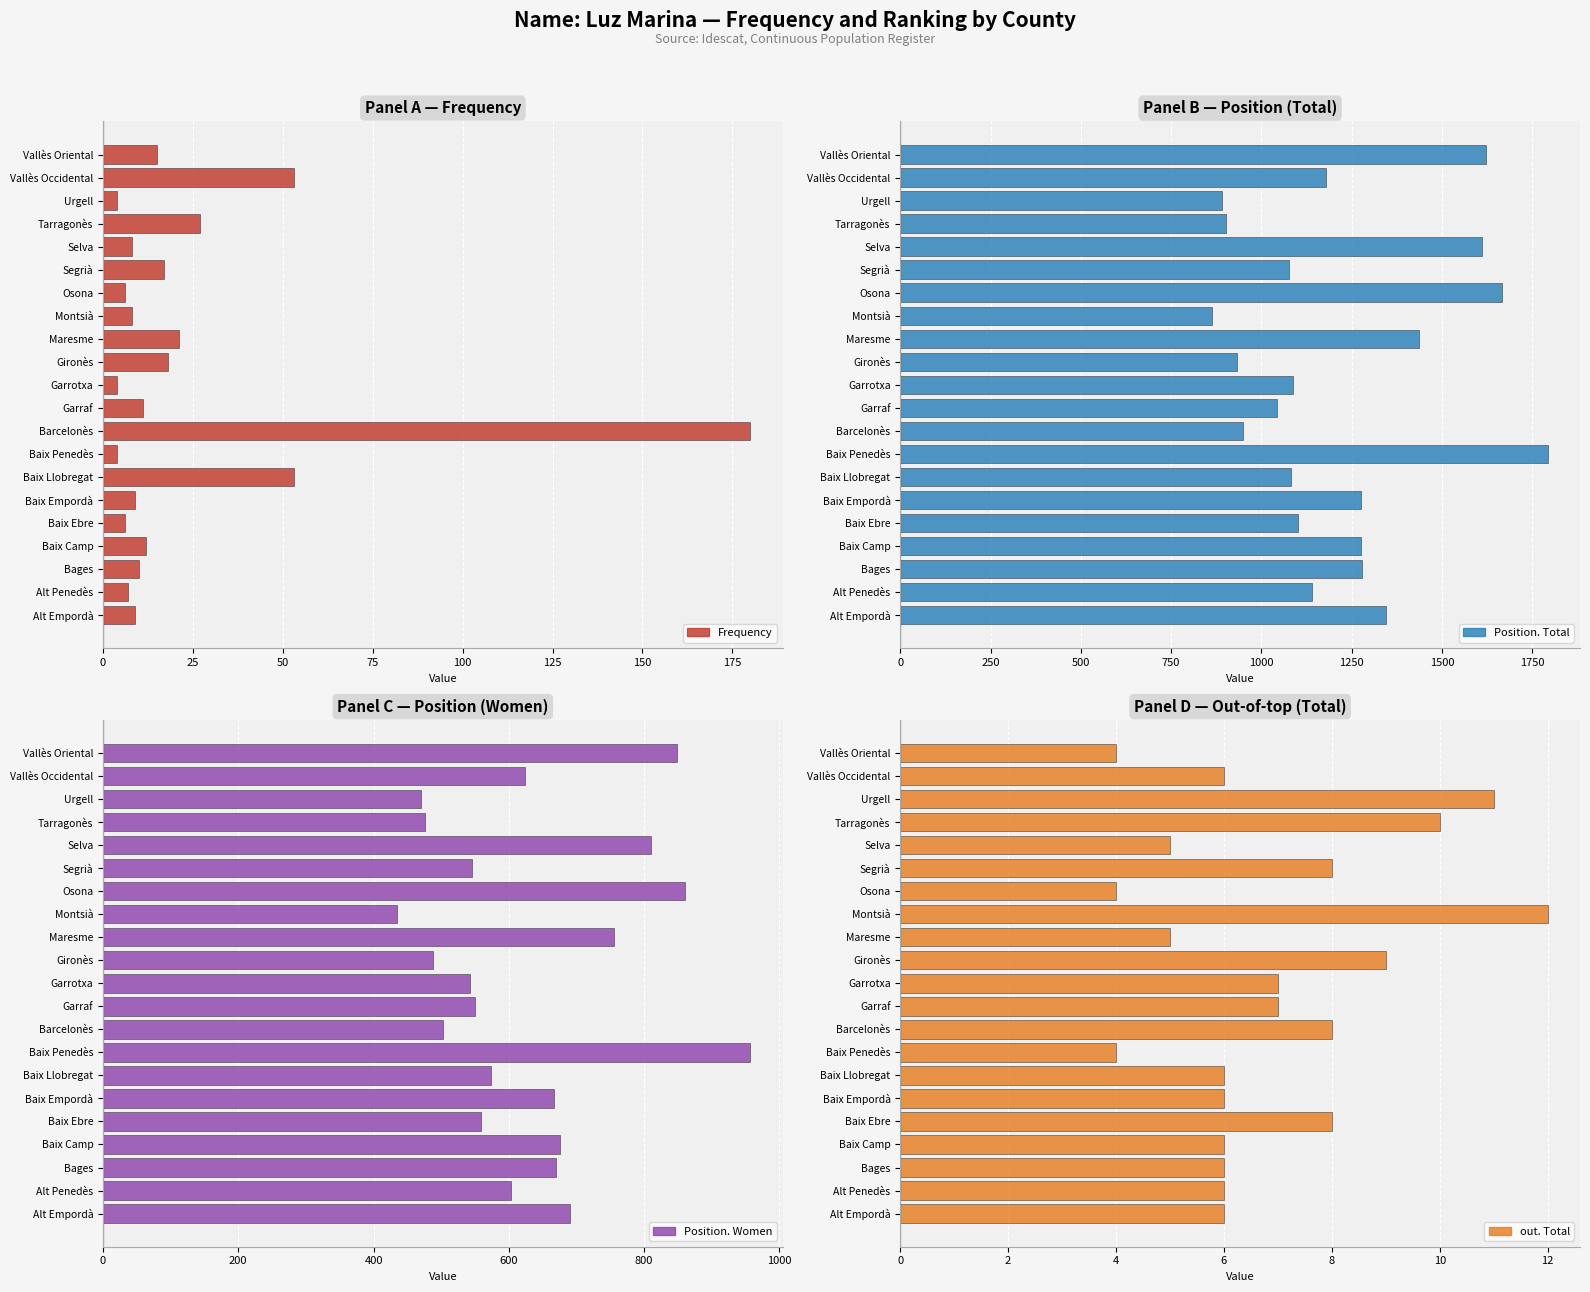

How many values in the Position. Women series are below 603?

10